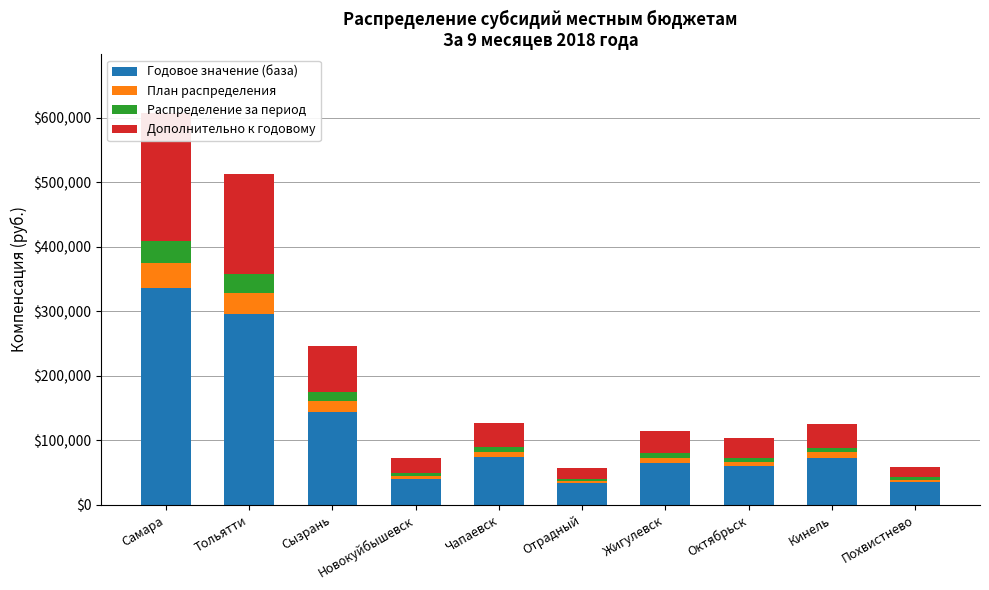

What is the value of the Распределение за период bar at the 1st from the left?

33604.9